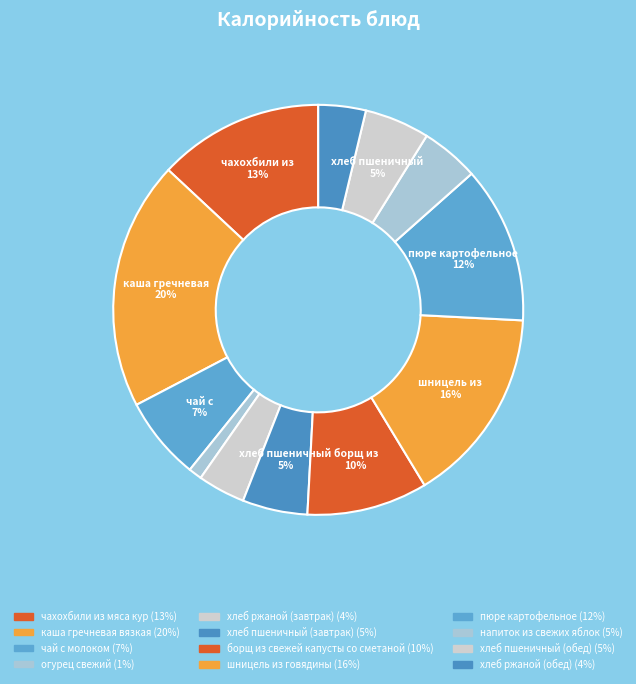

How many slices are in this pie chart?

12